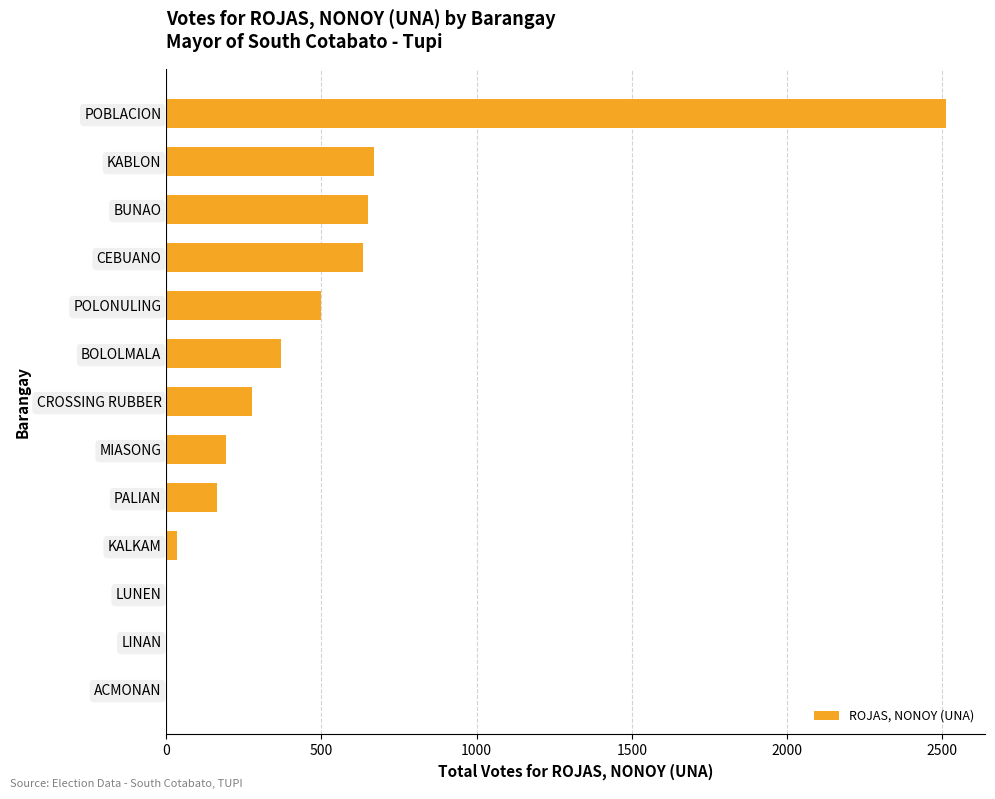

What is the approximate value at POBLACION?

2512